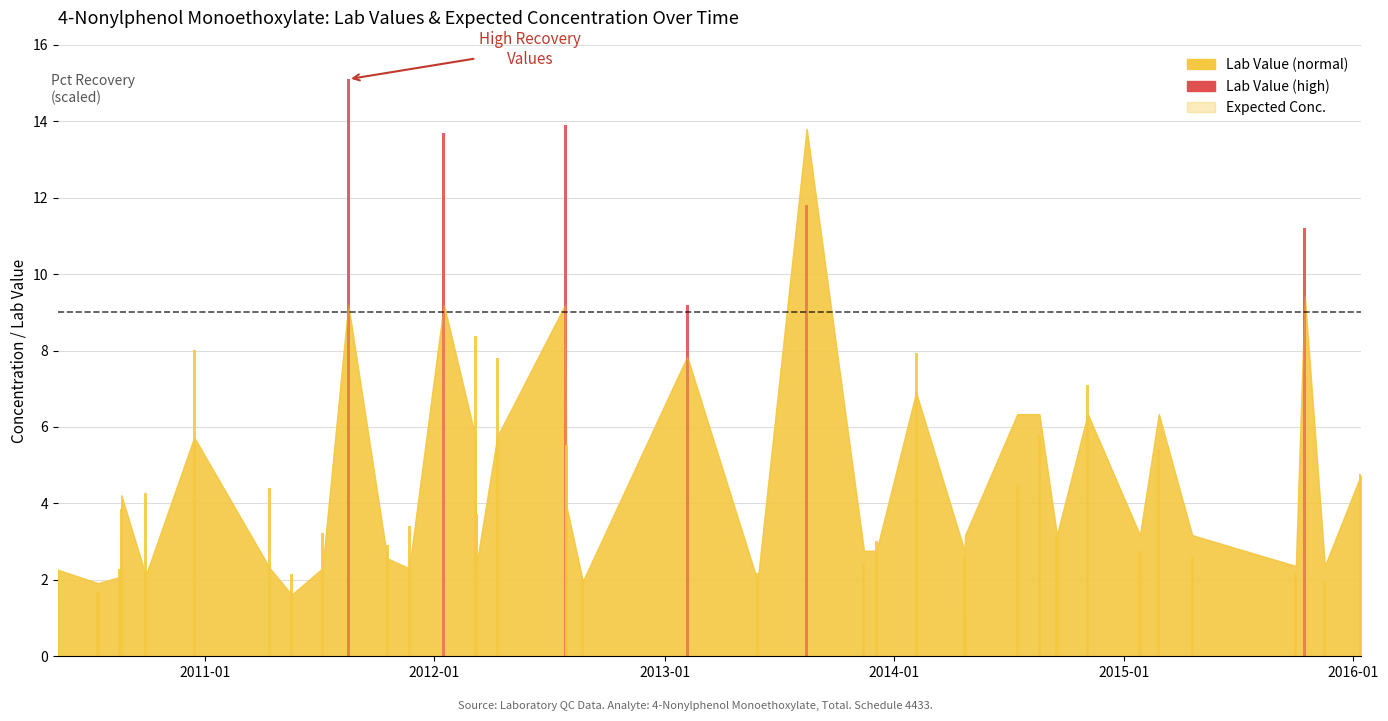

At 2014-07-16, list the series in order from smallest to largest.

Pct Recovery, Lab Value, Expected Conc.